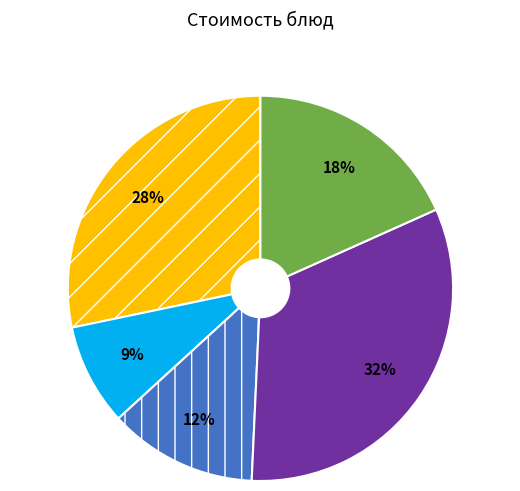

To the nearest percent, what is the average slice percentage?

20%